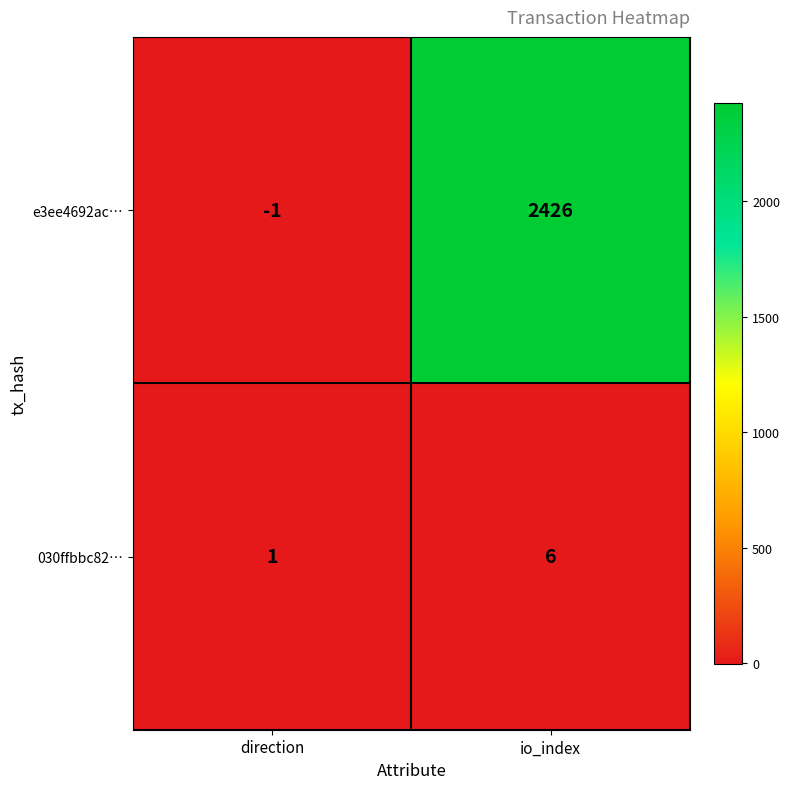

What is the average value of the 030ffbbc82… series?

4